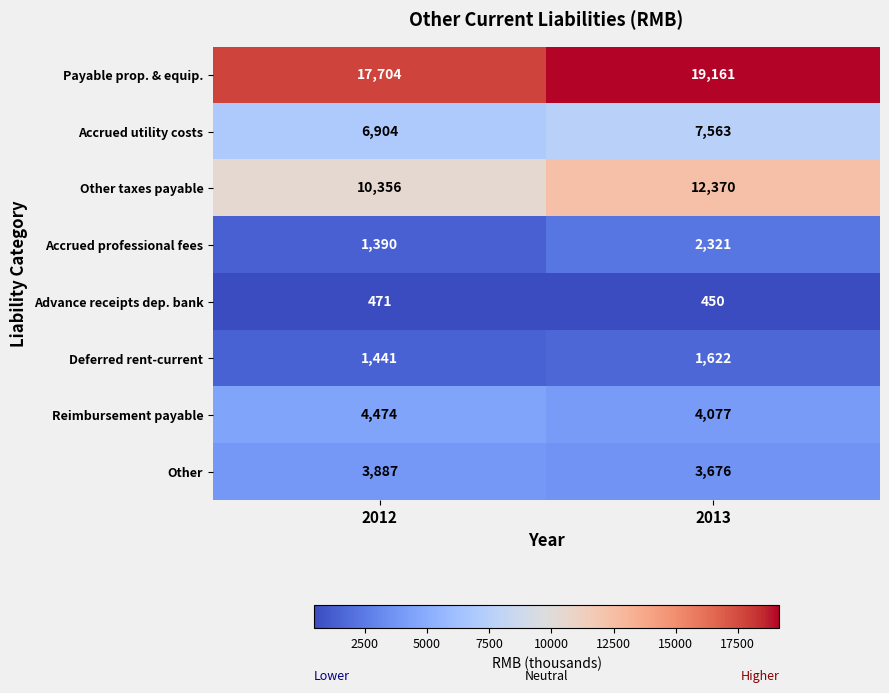

What is the lowest value of the Deferred rent-current series?

1441